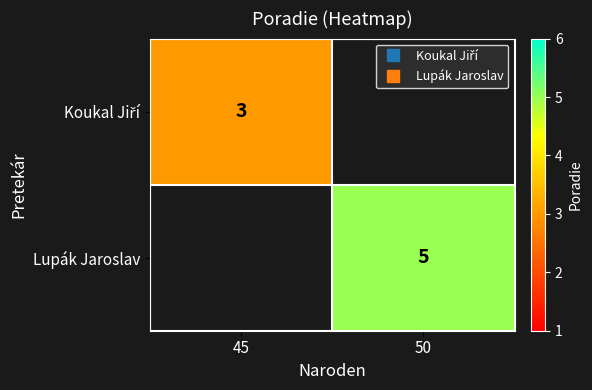

What is the lowest value of the Koukal Jiří series?

3.0